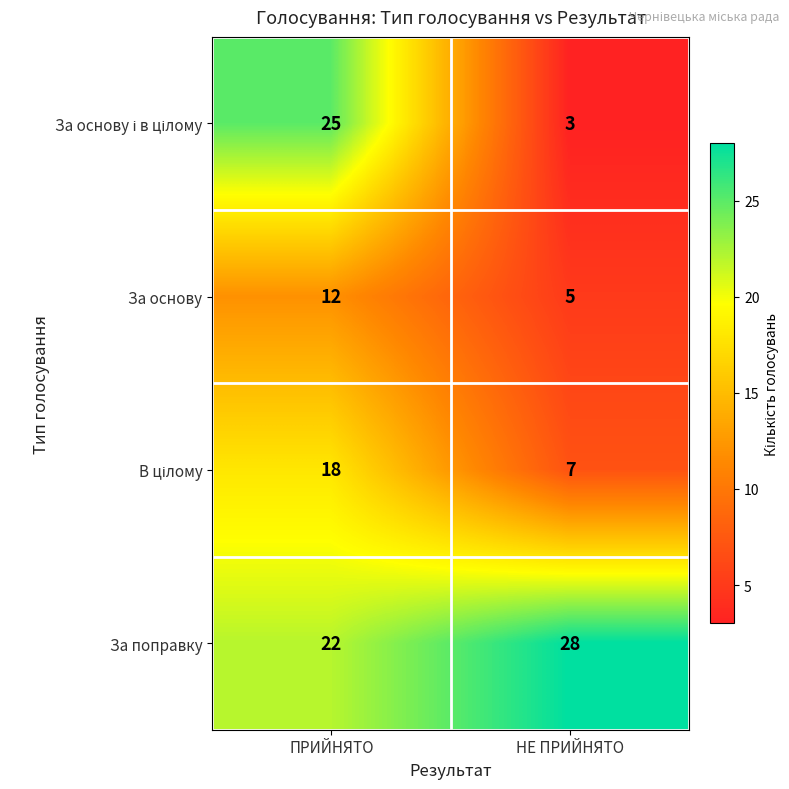

At which category is the sum across all series the highest?

ПРИЙНЯТО